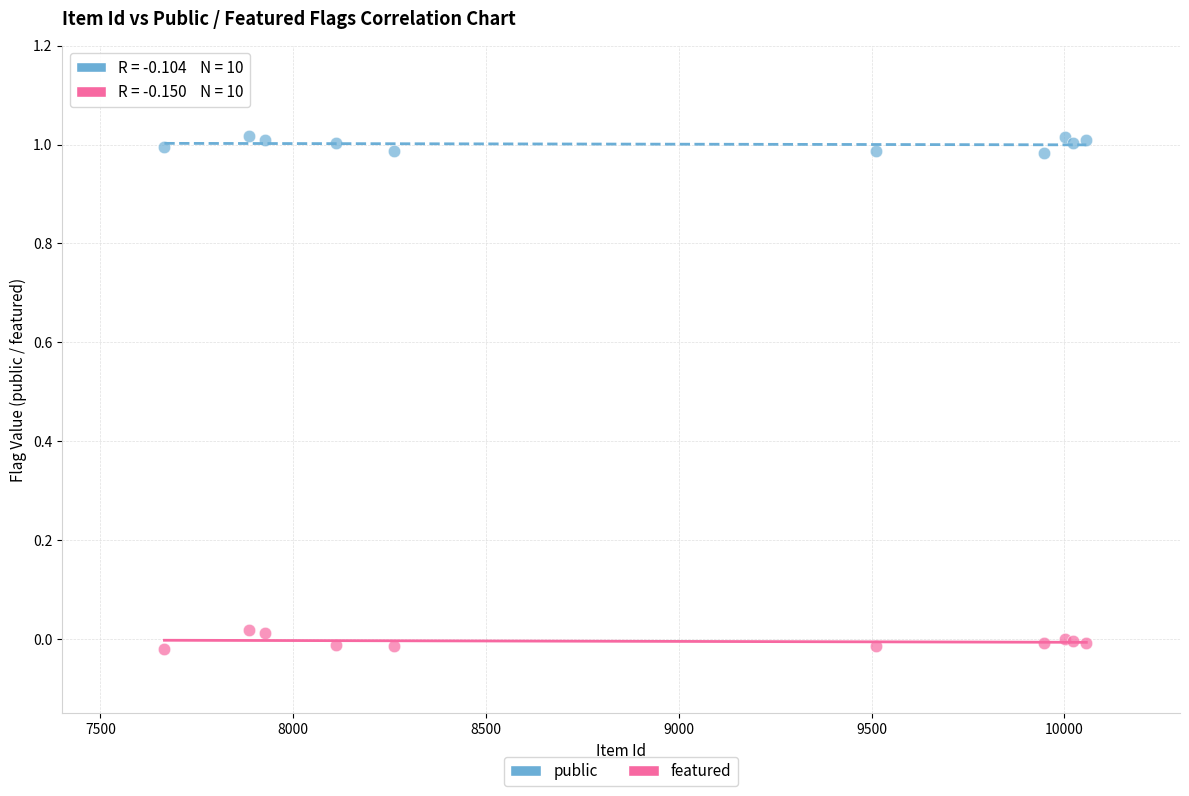

Which series reaches the minimum Y coordinate?

featured